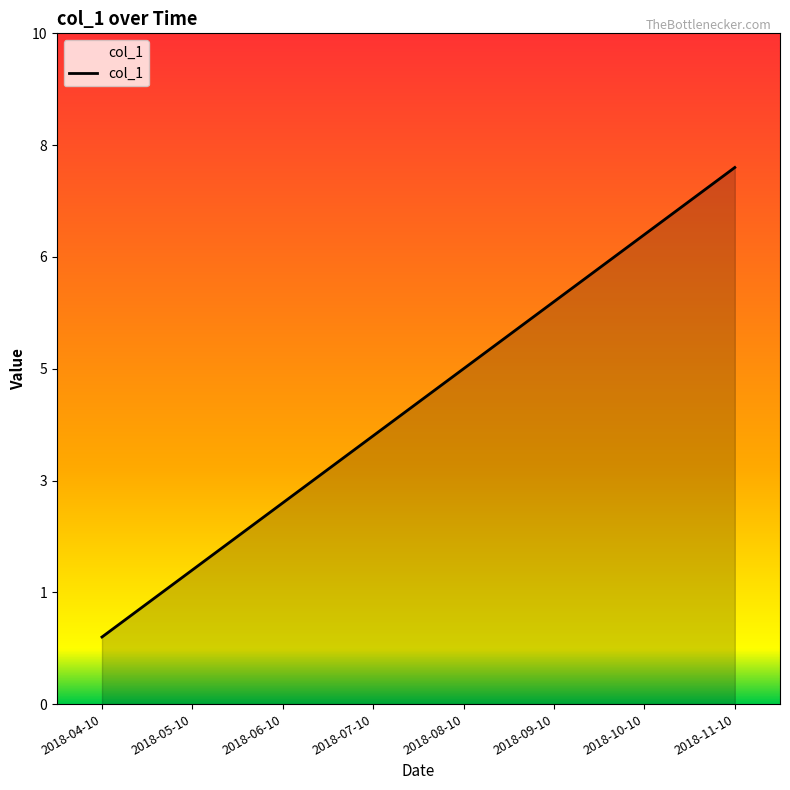

What is the label of the 1st point from the right?

2018-11-10